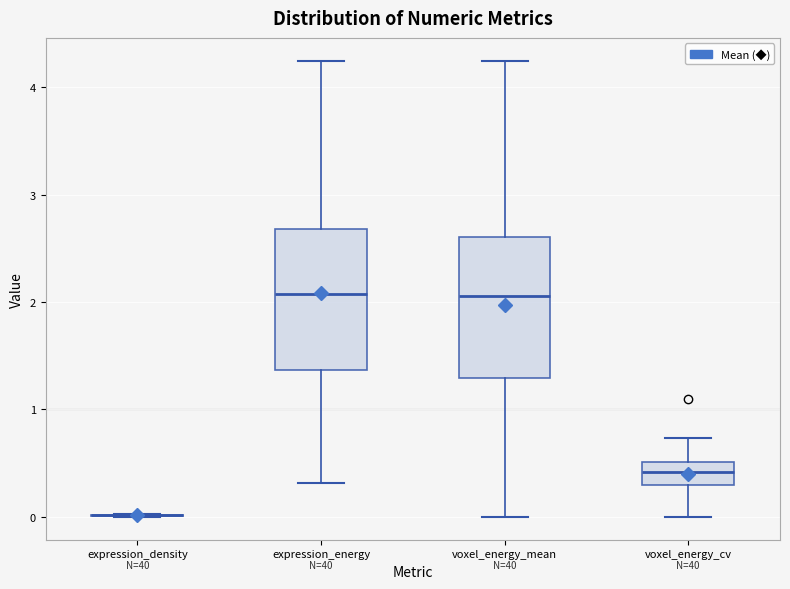

Where is the lower edge of the box for voxel_energy_cv on the y-axis? The values are not printed on the chart, so give them approximately, as read against the axis.

0.3